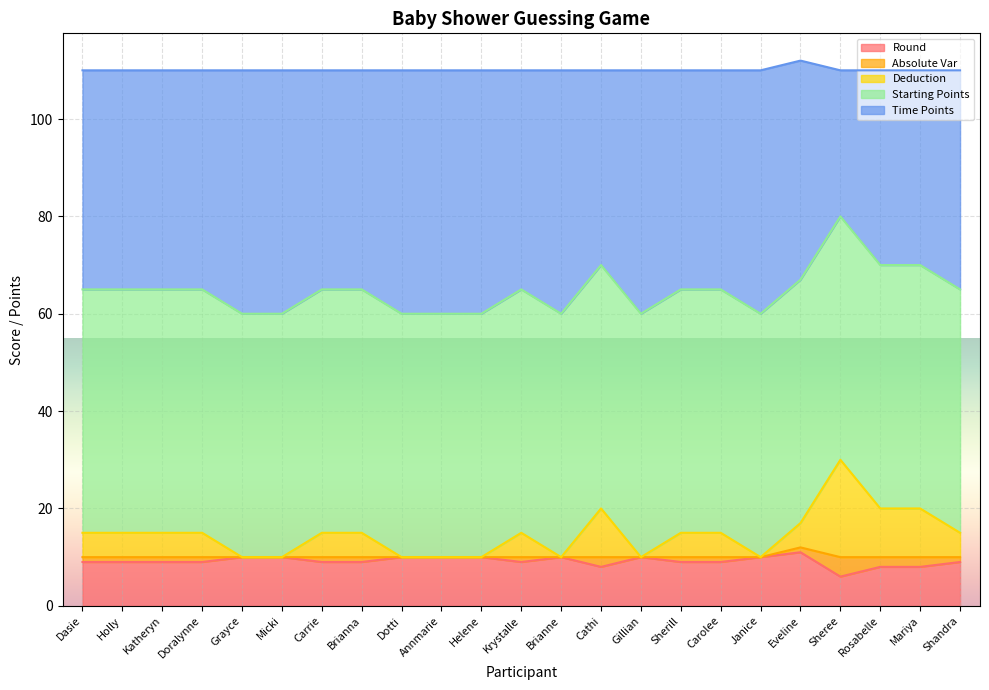

What are all the series names shown in the legend?

Round, Absolute Var, Deduction, Starting Points, Time Points